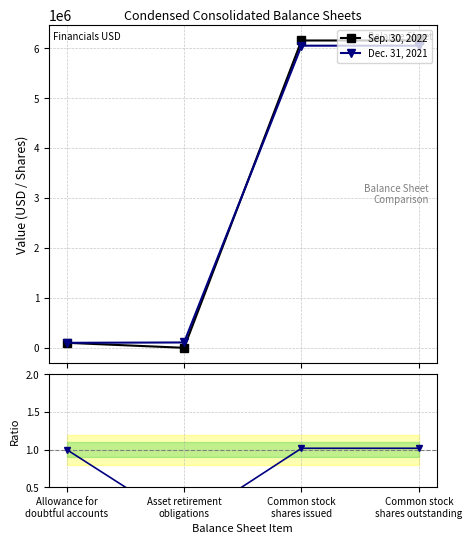

Reading right to left, transcribe all the data shown in this chart.

Sep. 30, 2022: Common stock
shares outstanding=6153000.0	Common stock
shares issued=6153000.0	Asset retirement
obligations=0.0	Allowance for
doubtful accounts=100000.0
Dec. 31, 2021: Common stock
shares outstanding=6049000.0	Common stock
shares issued=6049000.0	Asset retirement
obligations=107000.0	Allowance for
doubtful accounts=100000.0
Ratio Sep/Dec: Common stock
shares outstanding=1.0	Common stock
shares issued=1.0	Asset retirement
obligations=0.0	Allowance for
doubtful accounts=1.0